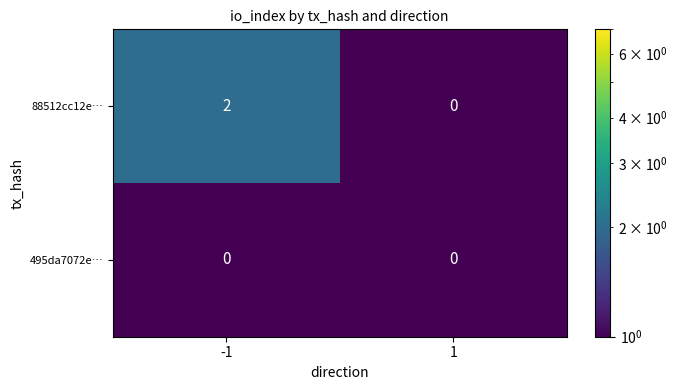

Rank the series by their average value, from highest to lowest.

88512cc12e…, 495da7072e…